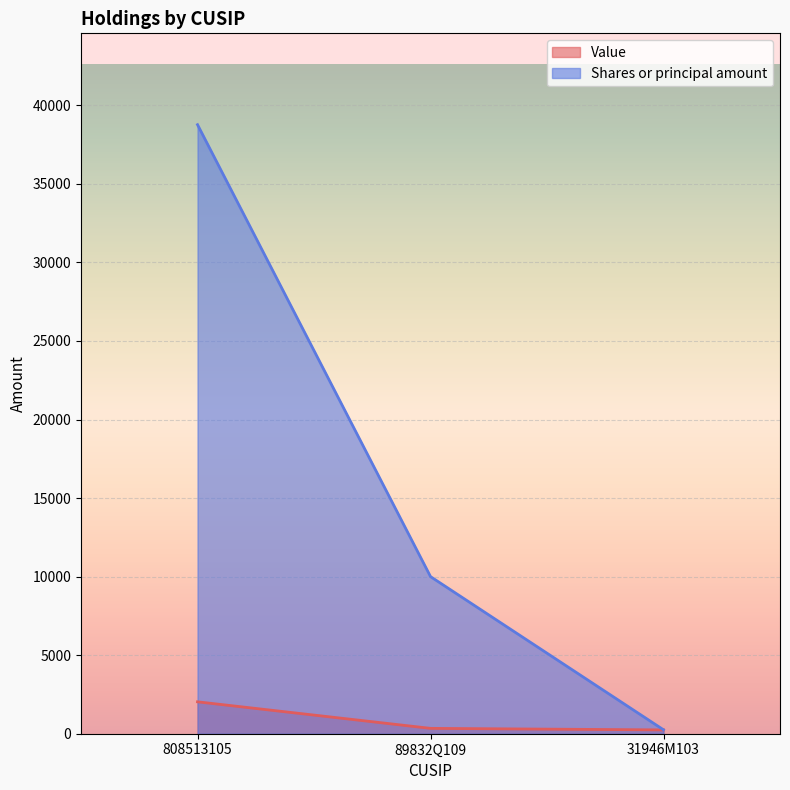

What are all the series names shown in the legend?

Value, Shares or principal amount